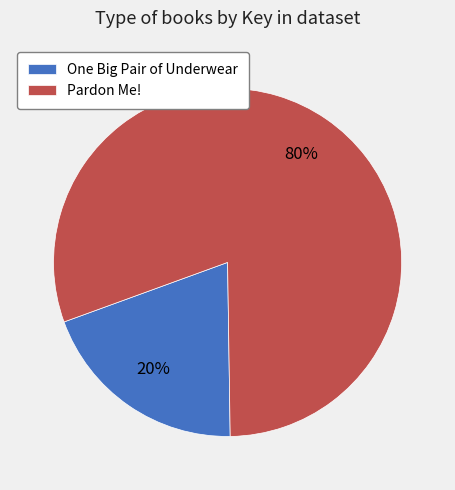

Does One Big Pair of Underwear represent more than half of the total?

No